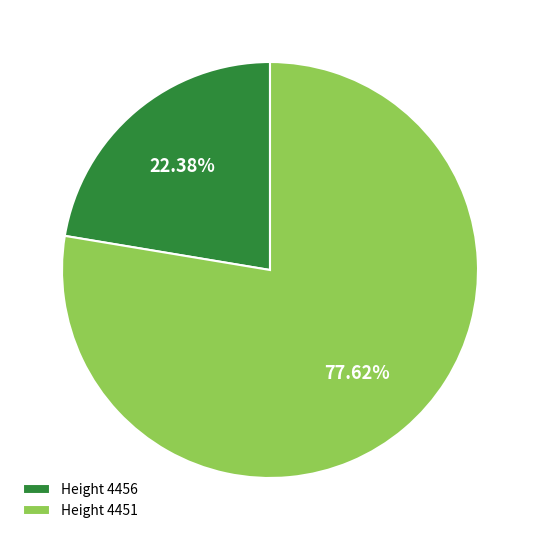

What is the ratio of the value at Height 4451 to the value at Height 4456?

3.5